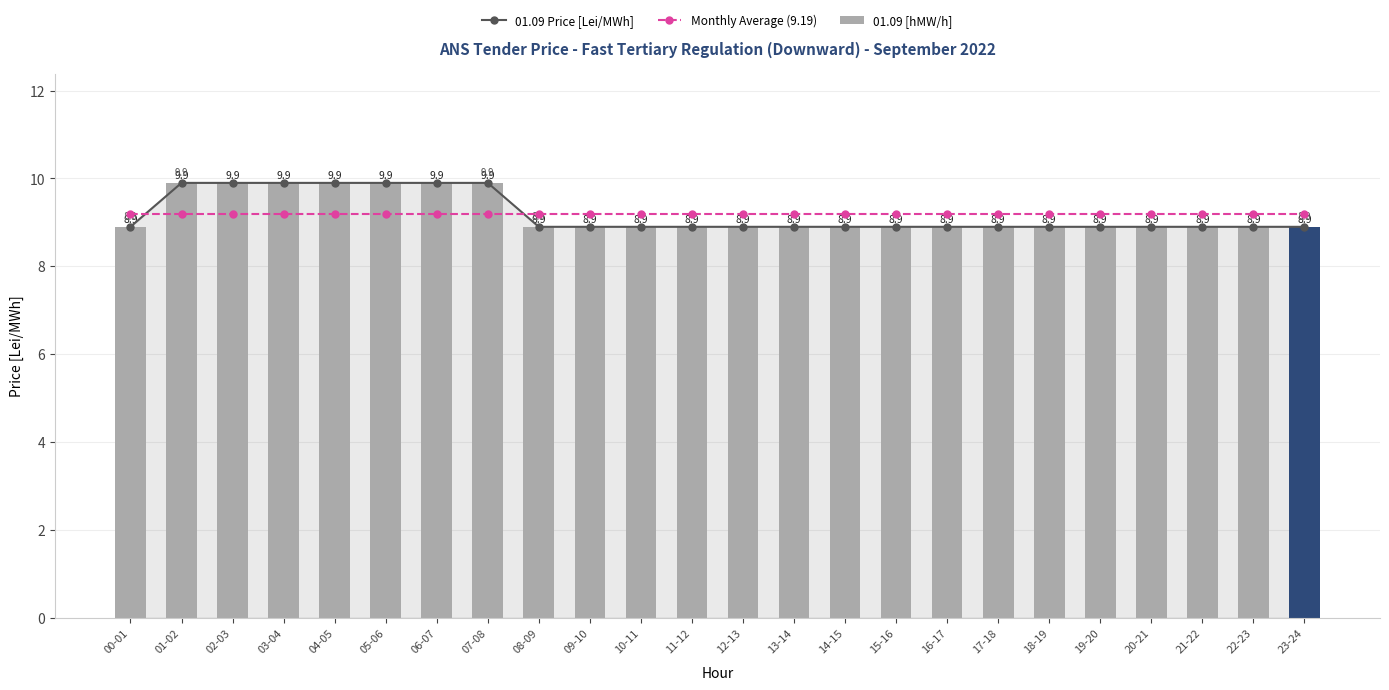

Rank the categories by Monthly Average (9.19) value from highest to lowest.

00-01, 01-02, 02-03, 03-04, 04-05, 05-06, 06-07, 07-08, 08-09, 09-10, 10-11, 11-12, 12-13, 13-14, 14-15, 15-16, 16-17, 17-18, 18-19, 19-20, 20-21, 21-22, 22-23, 23-24